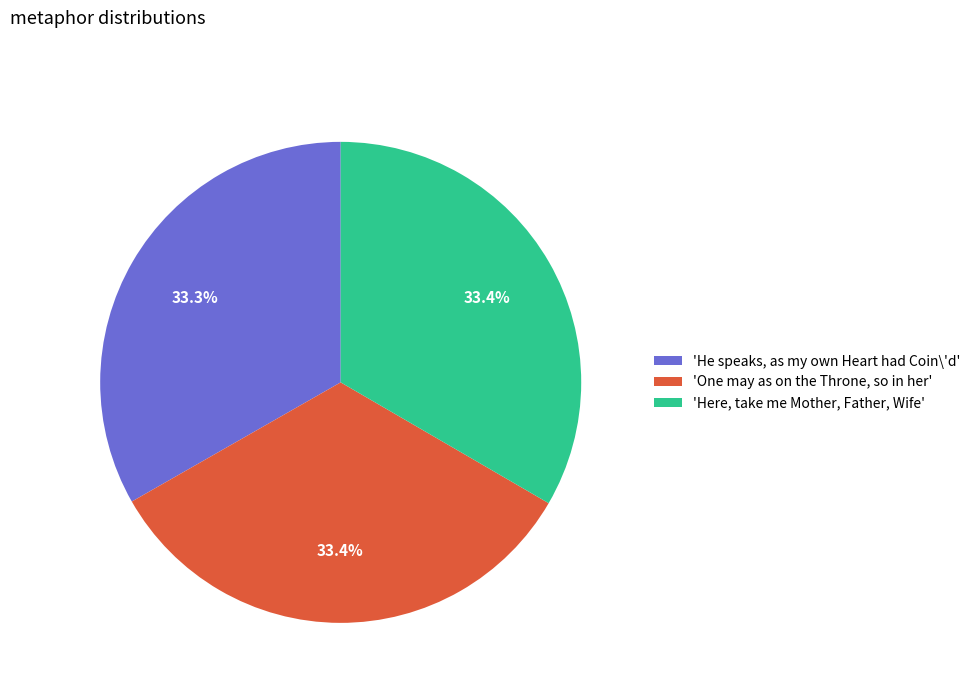

Is there any slice that represents more than half of the pie?

No